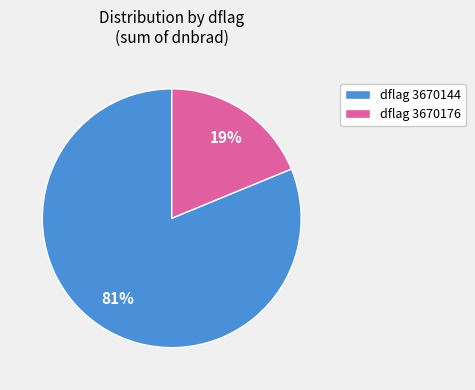

To the nearest percent, what portion does dflag 3670176 represent?

19%